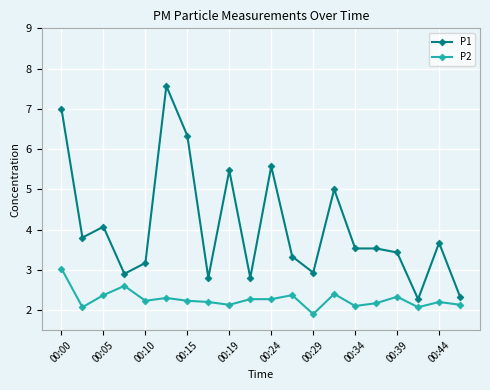

What is the difference between the second highest and minimum values in the P2 series?

0.7